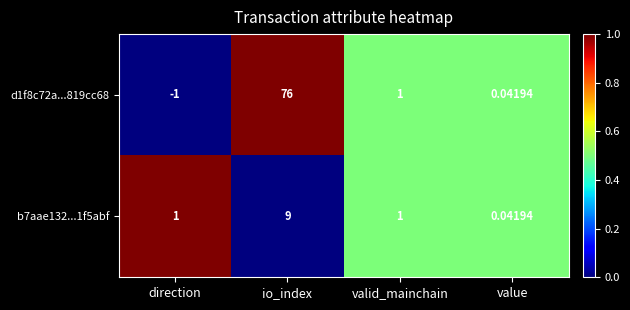

Where is d1f8c72a...819cc68 nearest to the value 37?

valid_mainchain